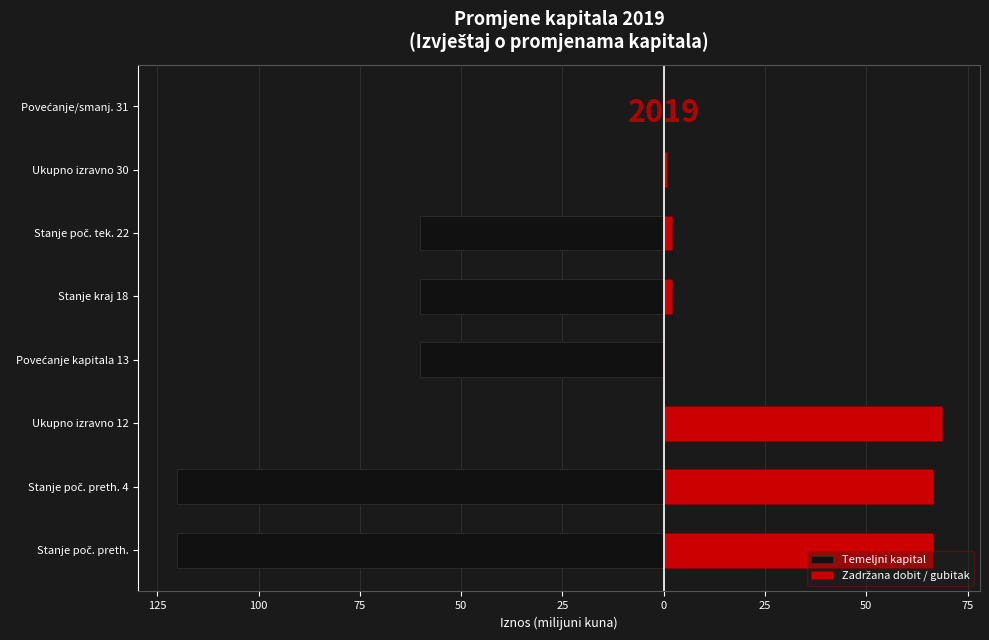

Rank the series at Ukupno izravno 12 from lowest to highest value.

Temeljni kapital, Zadržana dobit / gubitak